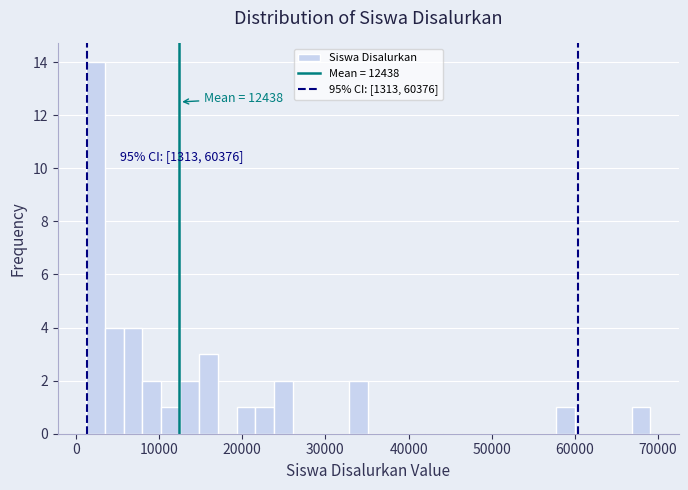

Read against the x-axis, roughly where is the centre of the tallest bar?

2000